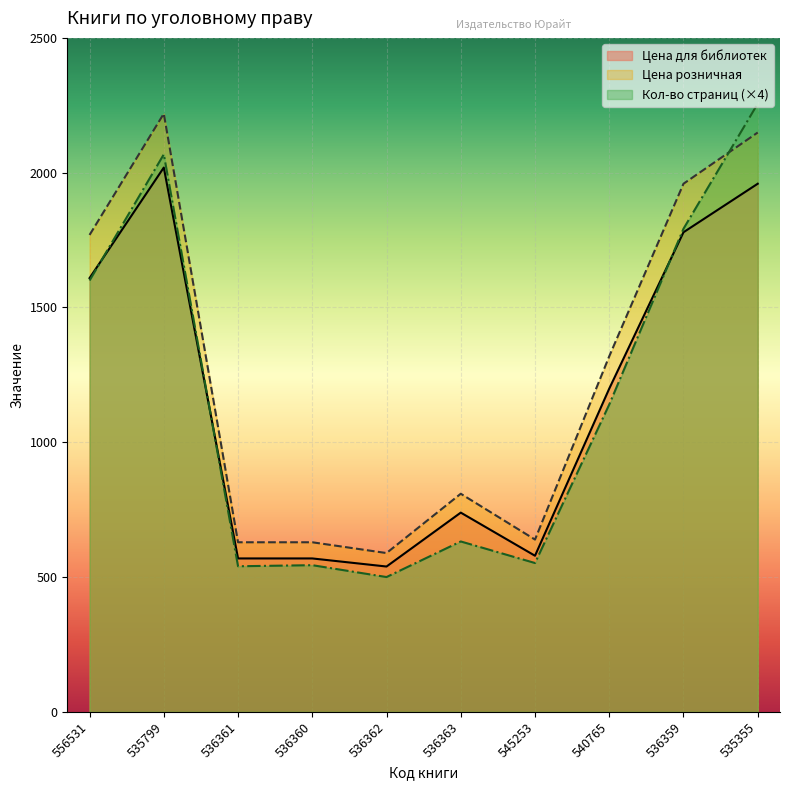

Where is the first local minimum for Цена розничная?

536362